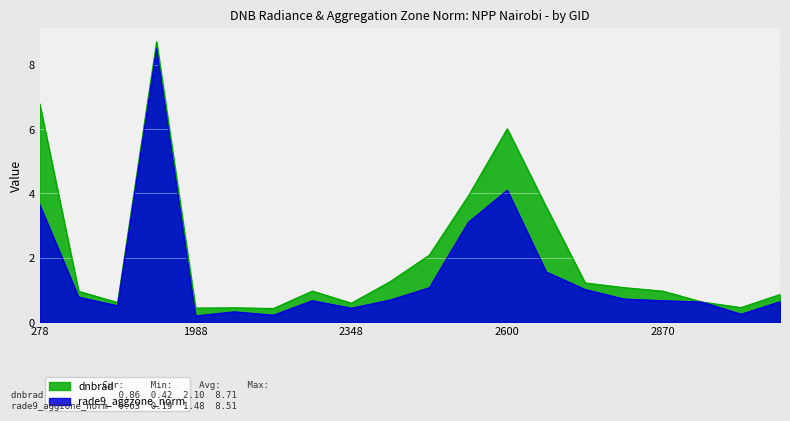

What is the approximate value of rade9_aggzone_norm at 2546?

3.1